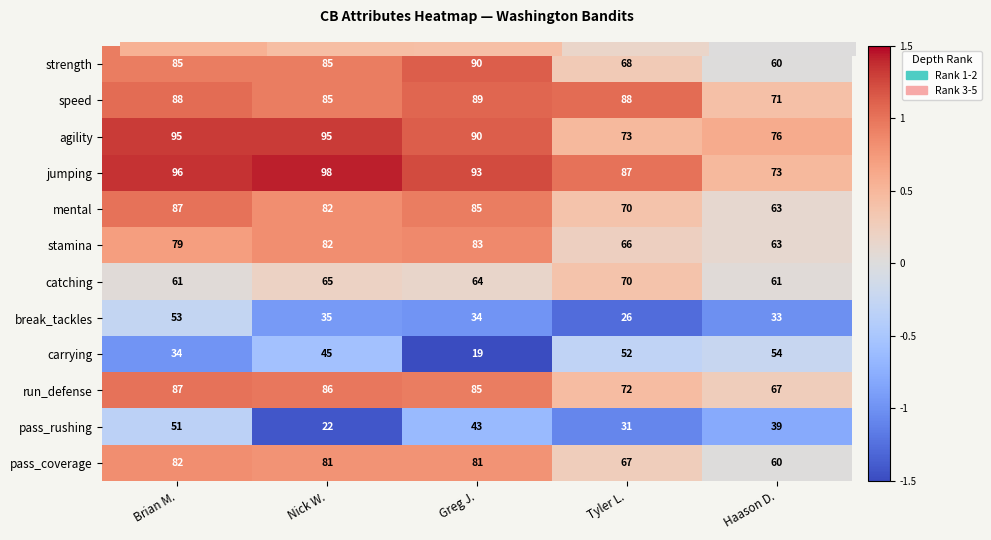

Which series has the widest spread of values?

carrying